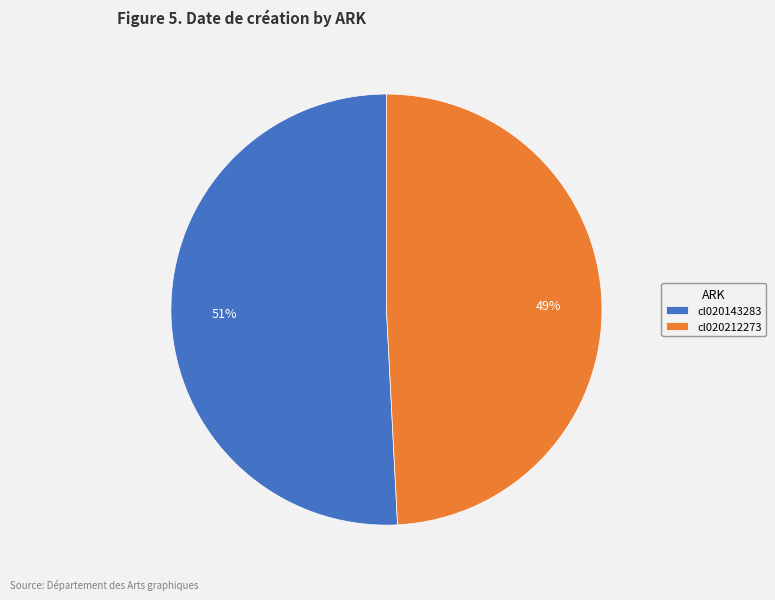

Rank the categories by value from highest to lowest.

cl020143283, cl020212273